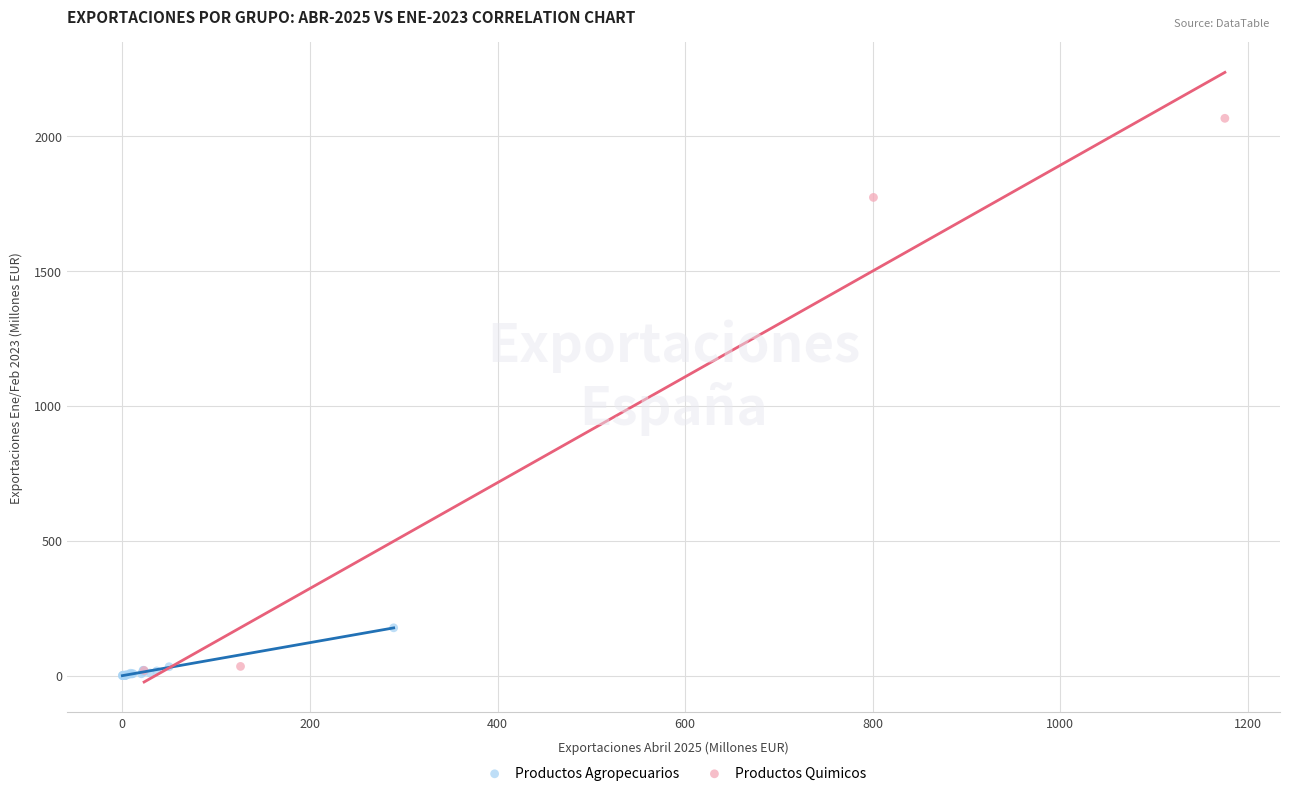

What are all the series names shown in the legend?

Productos Agropecuarios, Productos Quimicos